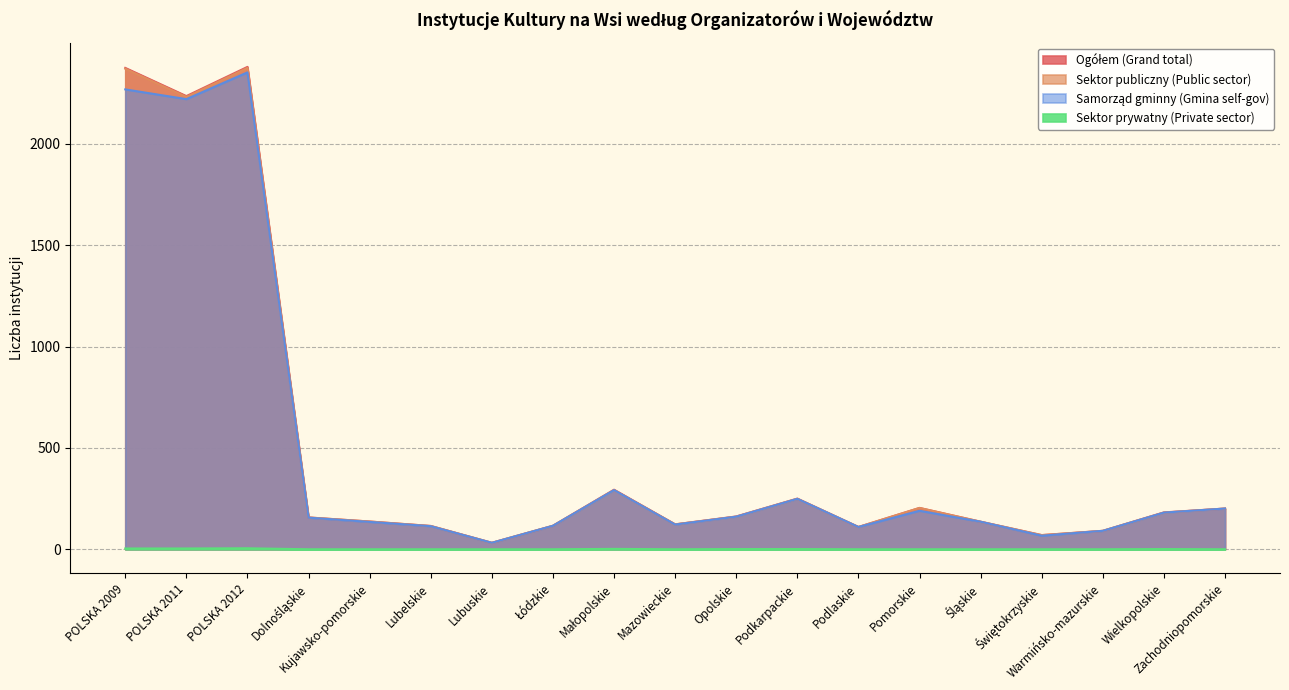

True or false: Sektor publiczny (Public sector) has more than 0 points higher than both neighbors.

True